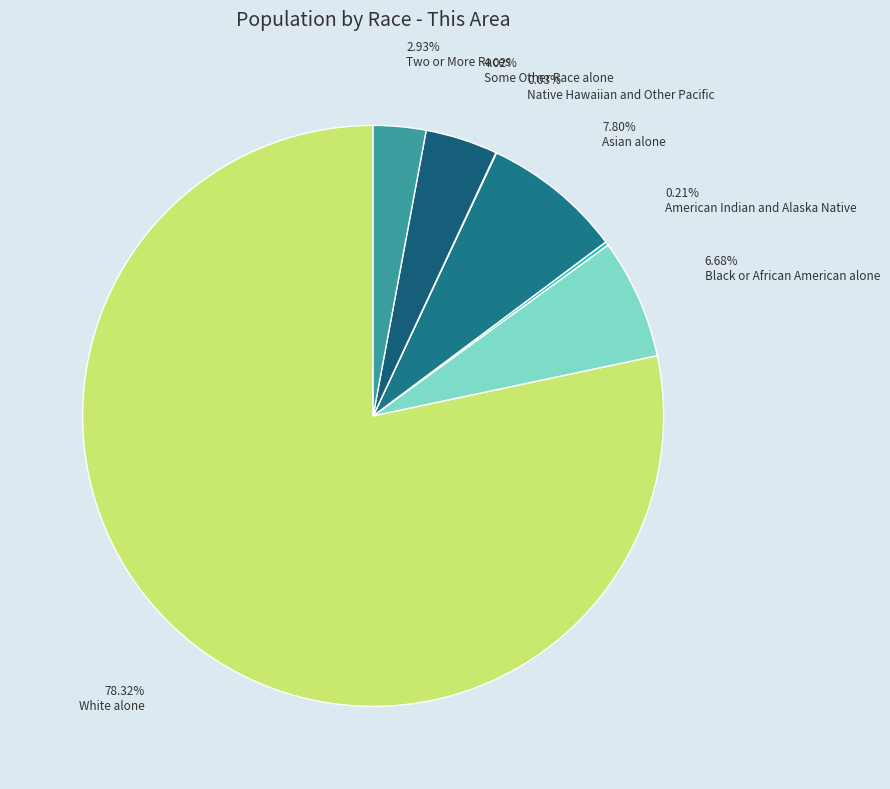

How many slices are in this pie chart?

7